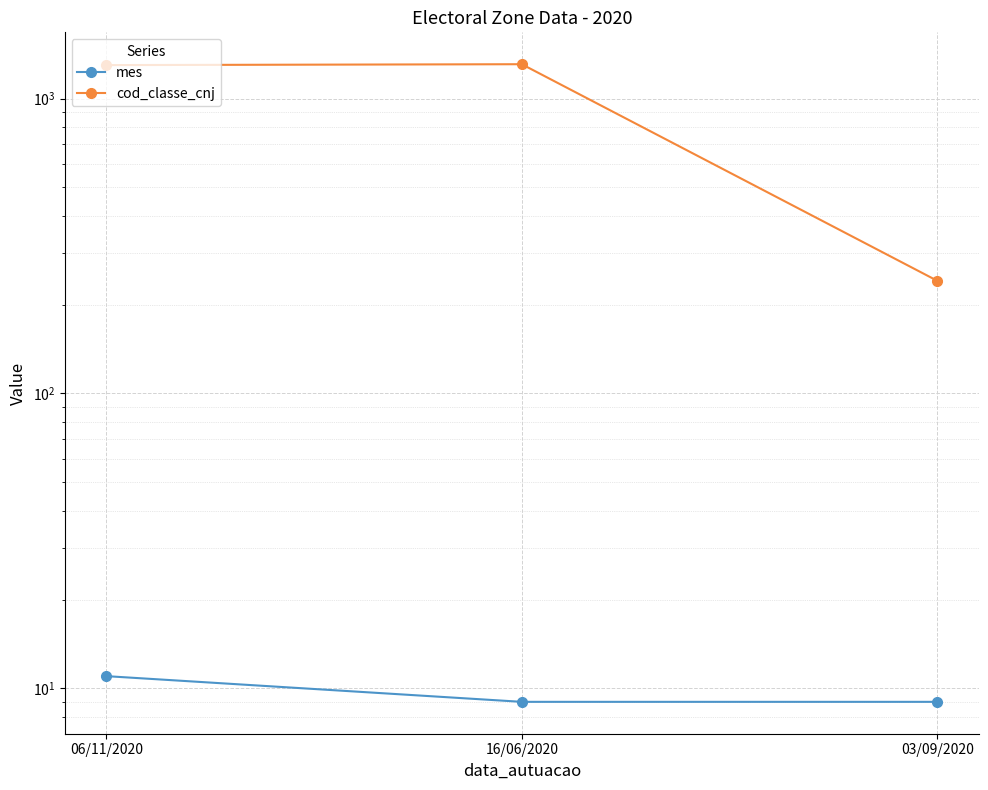

How many lines are shown in the chart?

2